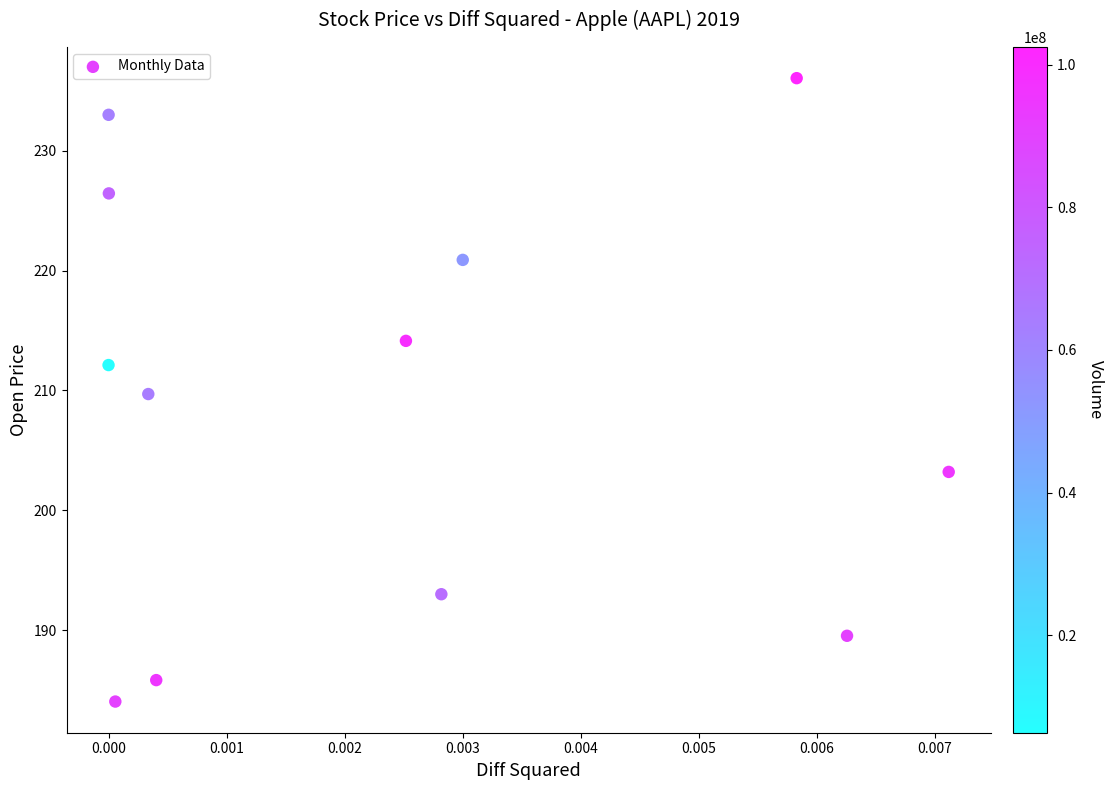

What is the range of Y values (max minus min)?

52.0